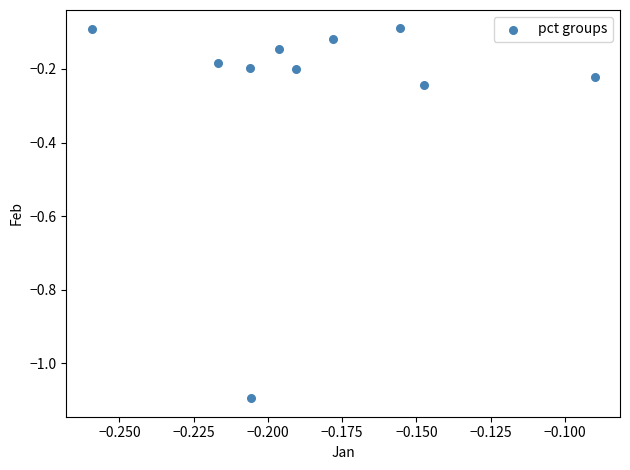

What is the average Y value?

-0.3